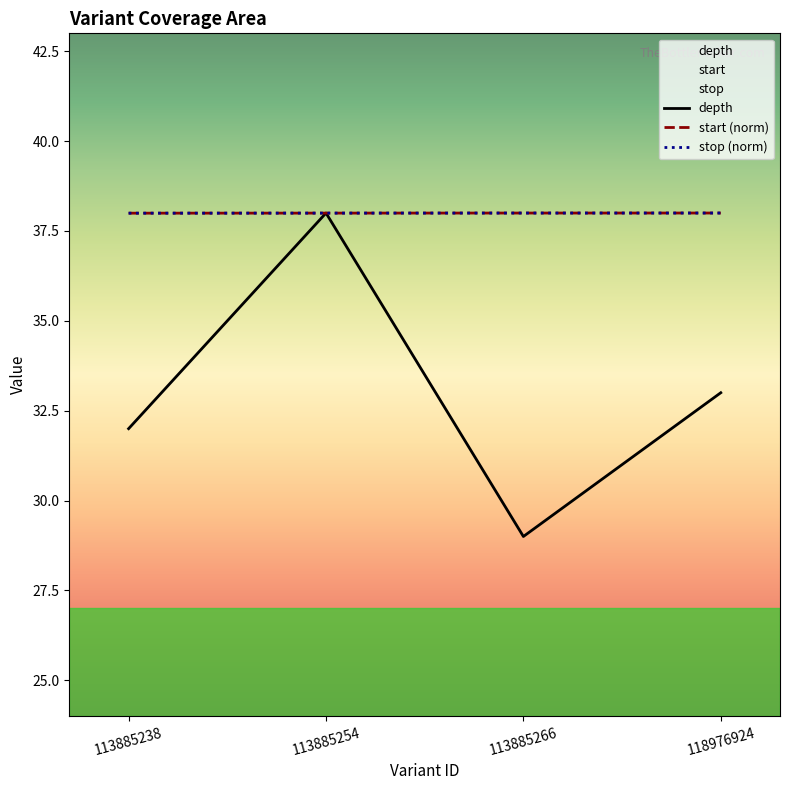

What is the sum of the start values at 113885254 and 118976924?

76.0